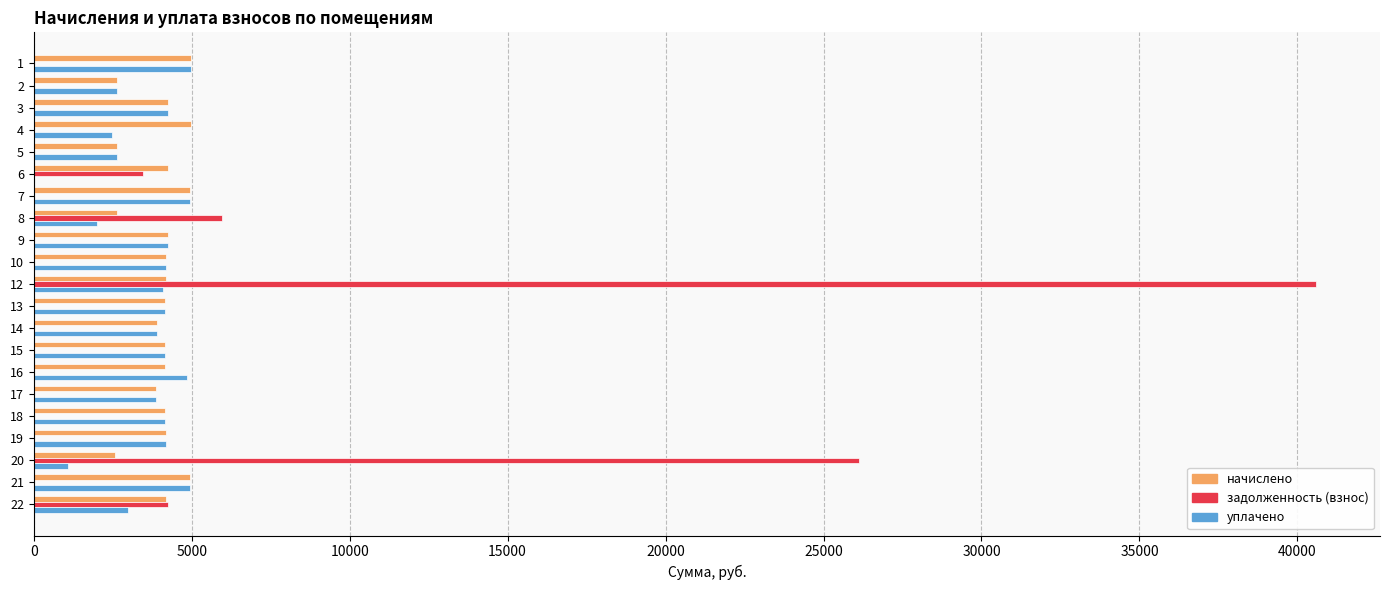

What is the total value across all series at 7?

9886.6